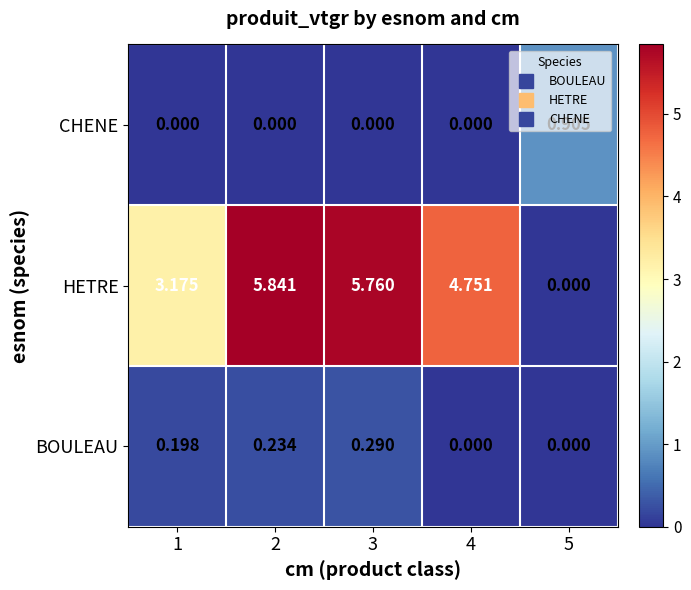

Which series has the largest total across all categories?

HETRE